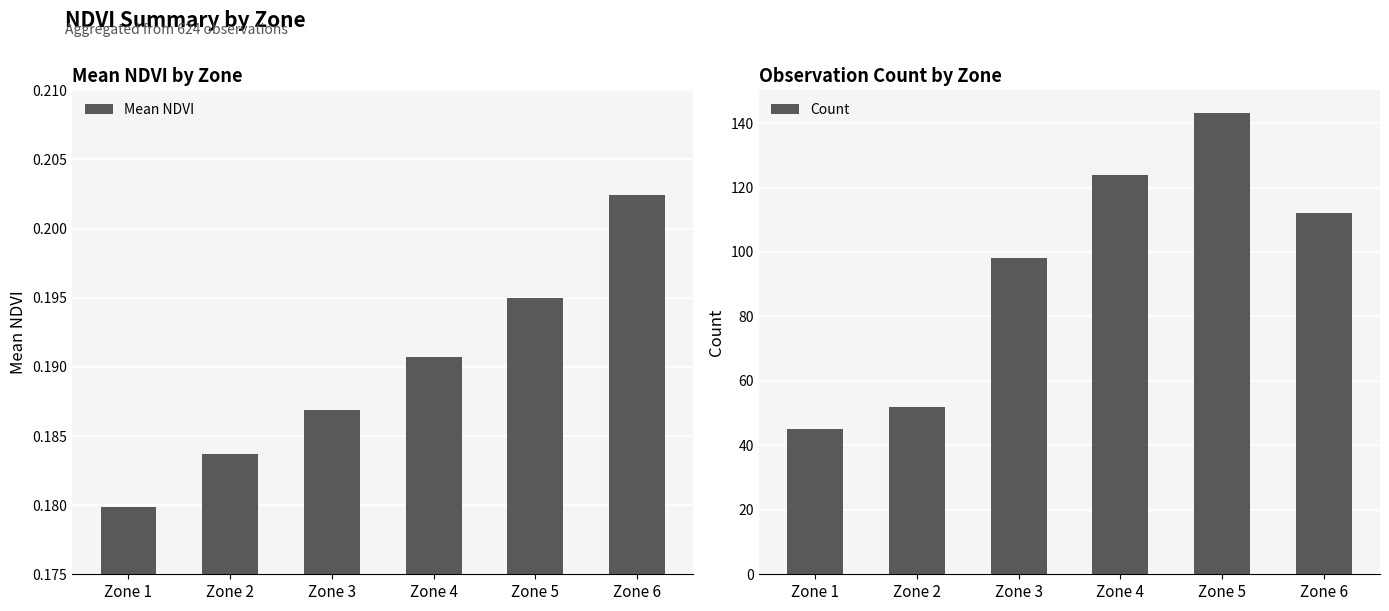

What is the average value of the Count series?

96